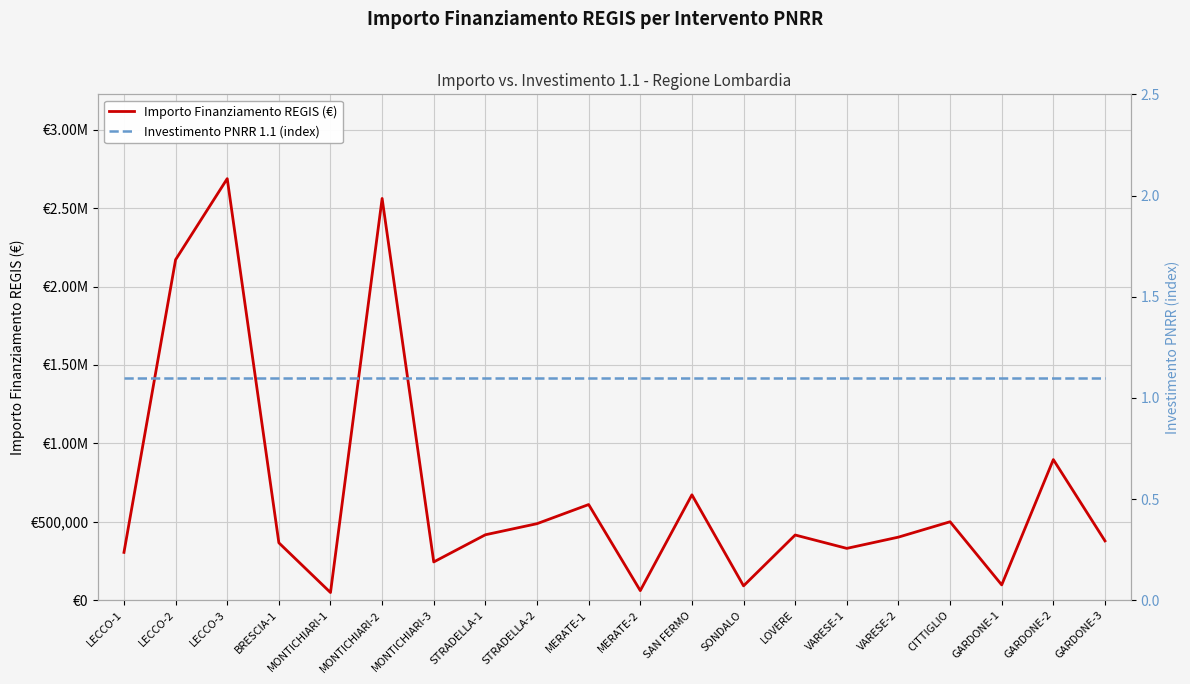

Where does the Importo Finanziamento REGIS (€) series first go above 415728?

LECCO-2